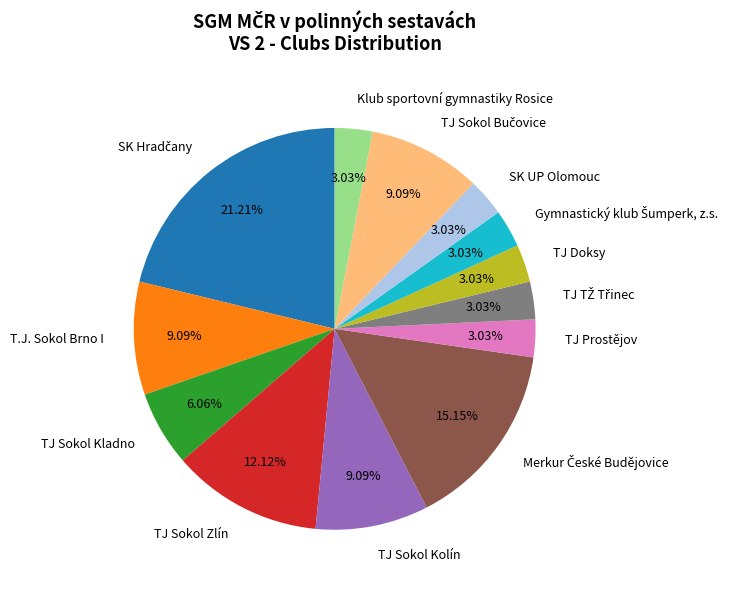

Is TJ Prostějov the majority of the pie?

No